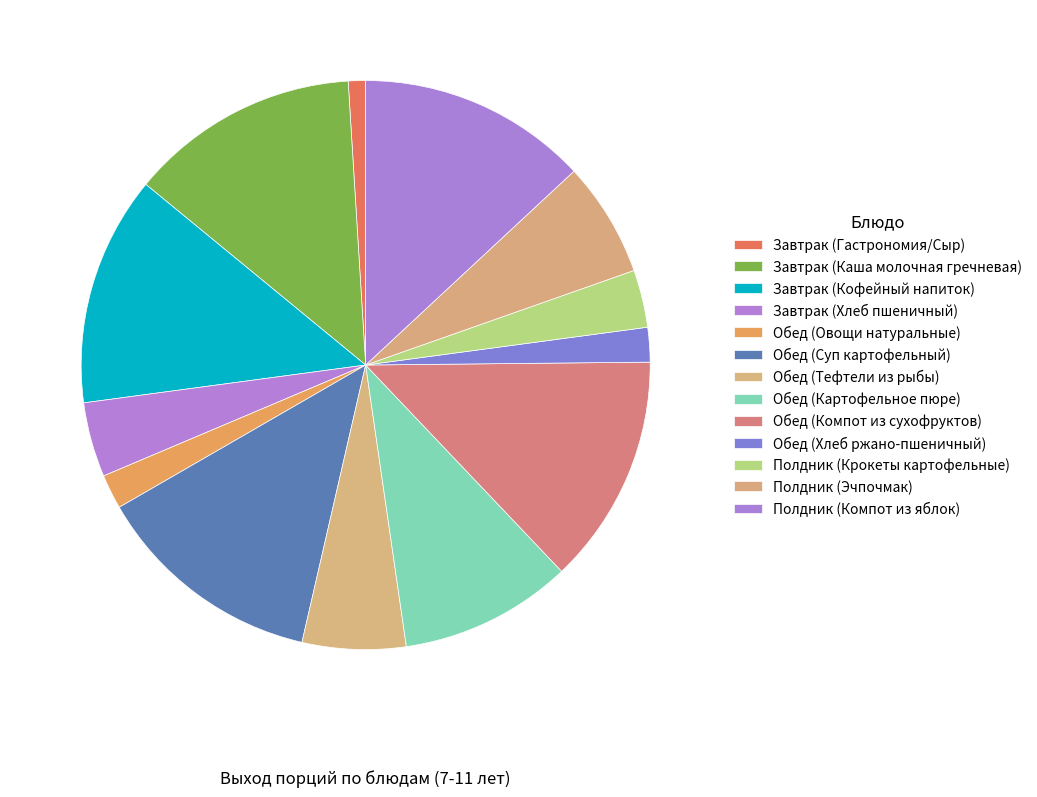

Does Обед (Овощи натуральные) account for over 50% of the chart?

No